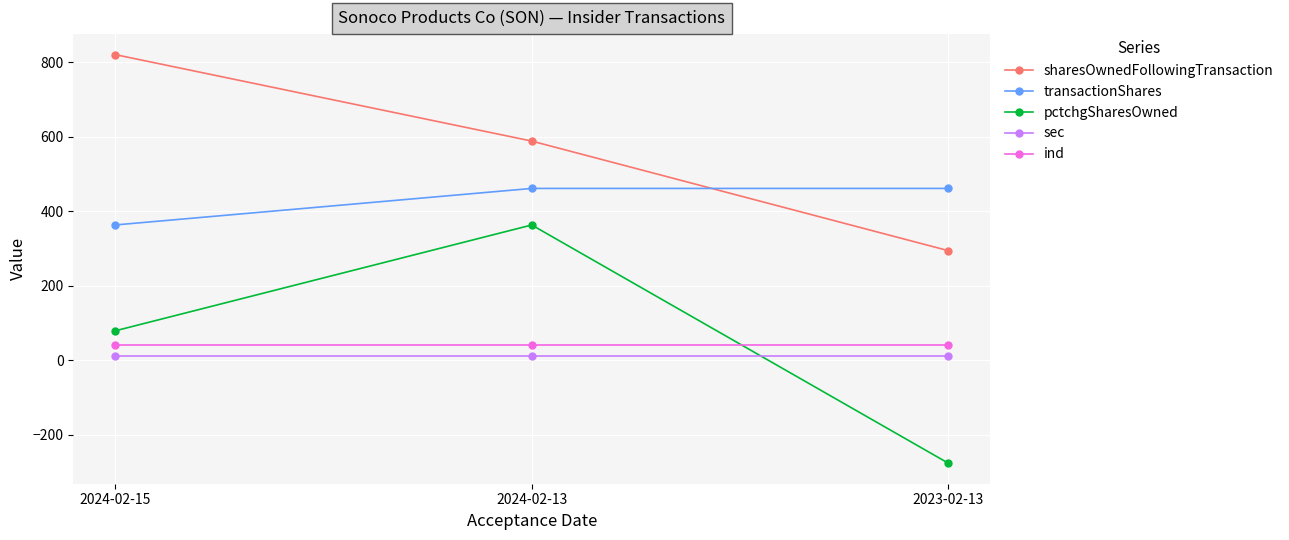

Which category has the highest value across all series?

2024-02-15